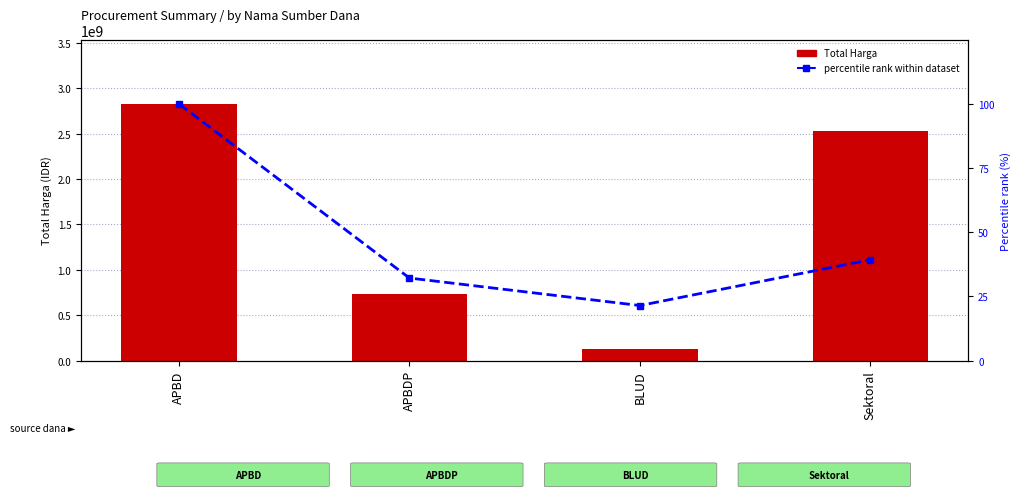

How many series are shown in this chart?

2